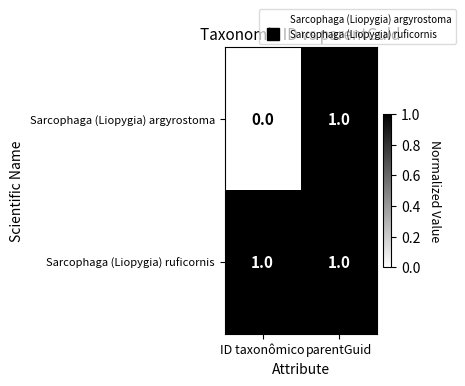

How many positive values does the Sarcophaga (Liopygia) argyrostoma series have?

1